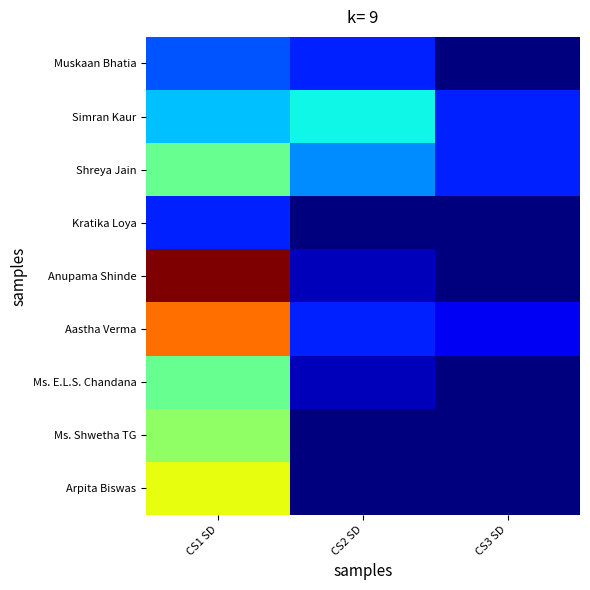

Reading left to right, transcribe all the data shown in this chart.

Muskaan Bhatia: CS1 SD=4	CS2 SD=3	CS3 SD=0
Simran Kaur: CS1 SD=6	CS2 SD=7	CS3 SD=3
Shreya Jain: CS1 SD=9	CS2 SD=5	CS3 SD=3
Kratika Loya: CS1 SD=3	CS2 SD=0	CS3 SD=0
Anupama Shinde: CS1 SD=19	CS2 SD=1	CS3 SD=0
Aastha Verma: CS1 SD=15	CS2 SD=3	CS3 SD=2
Ms. E.L.S. Chandana: CS1 SD=9	CS2 SD=1	CS3 SD=0
Ms. Shwetha TG: CS1 SD=10	CS2 SD=0	CS3 SD=0
Arpita Biswas: CS1 SD=12	CS2 SD=0	CS3 SD=0